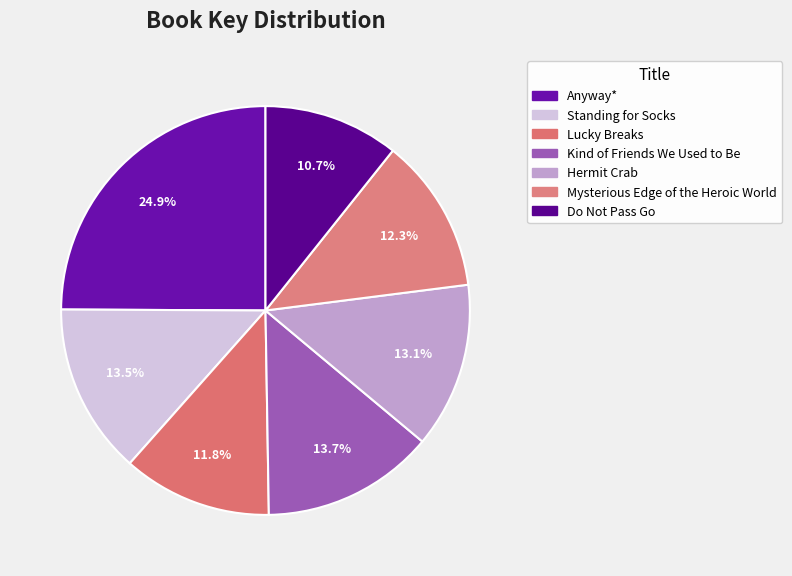

Is there a majority slice in this chart?

No